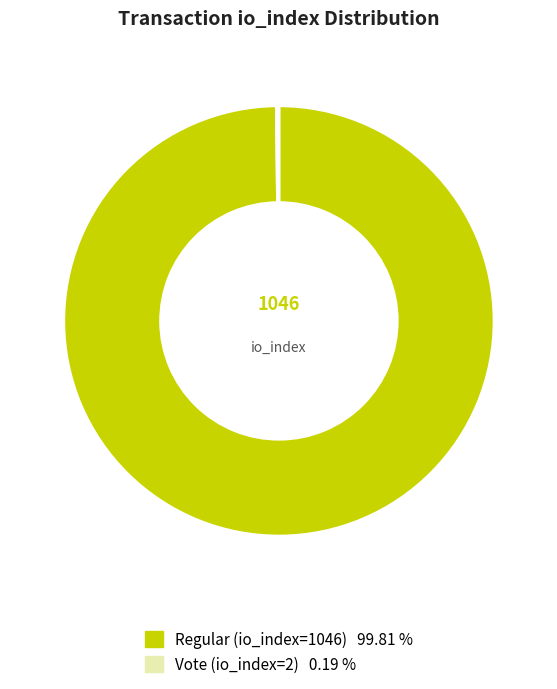

Does any single category account for the majority?

Yes